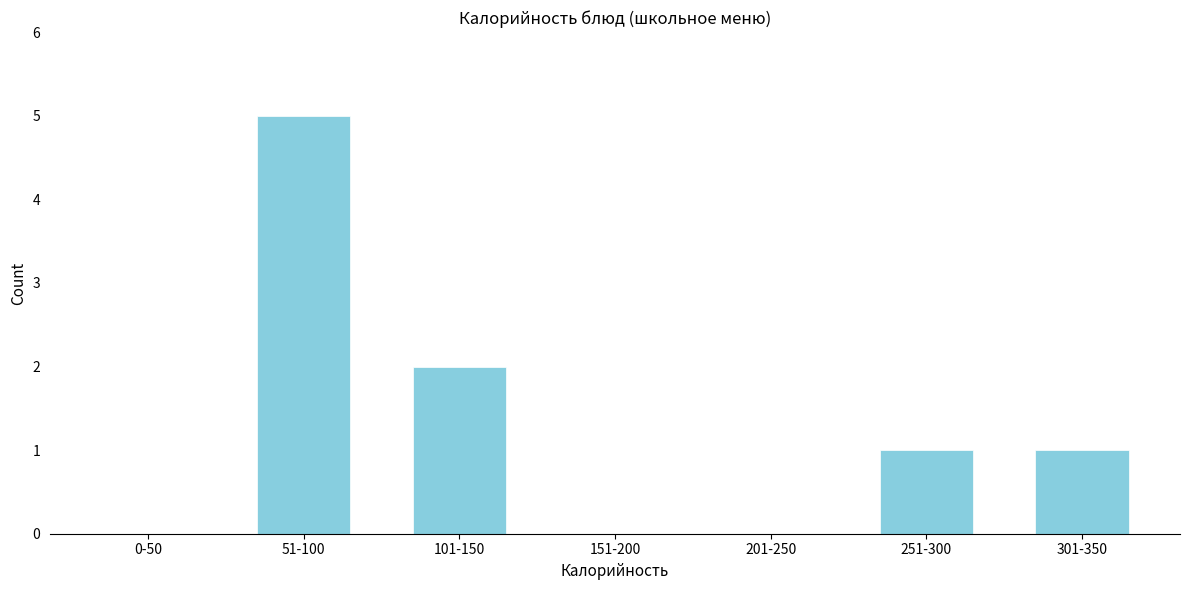

Reading left to right, transcribe all the data shown in this chart.

0-50=0	51-100=5	101-150=2	151-200=0	201-250=0	251-300=1	301-350=1